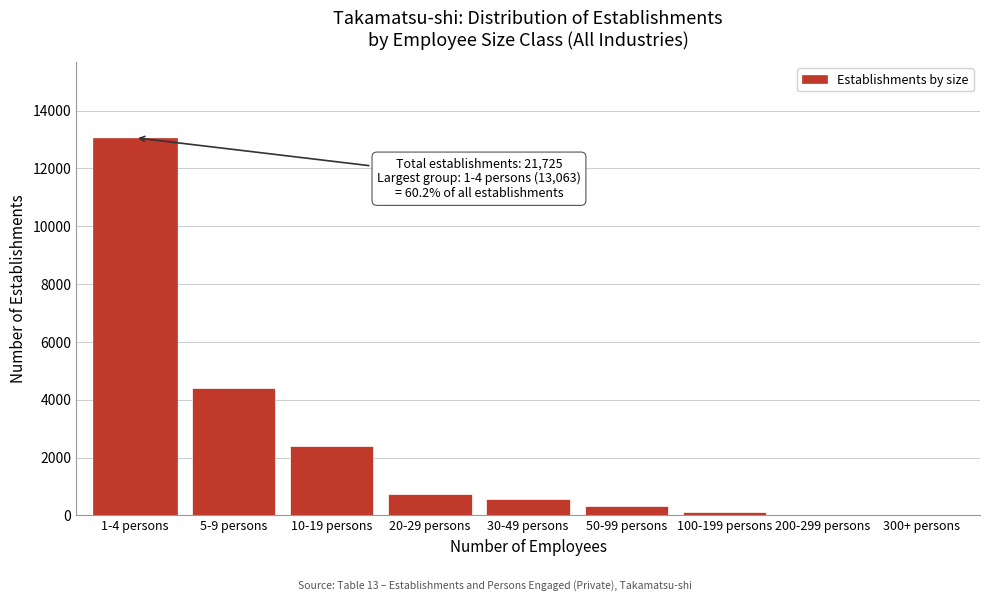

Is it true that the value at 50-99 persons is 337?

True